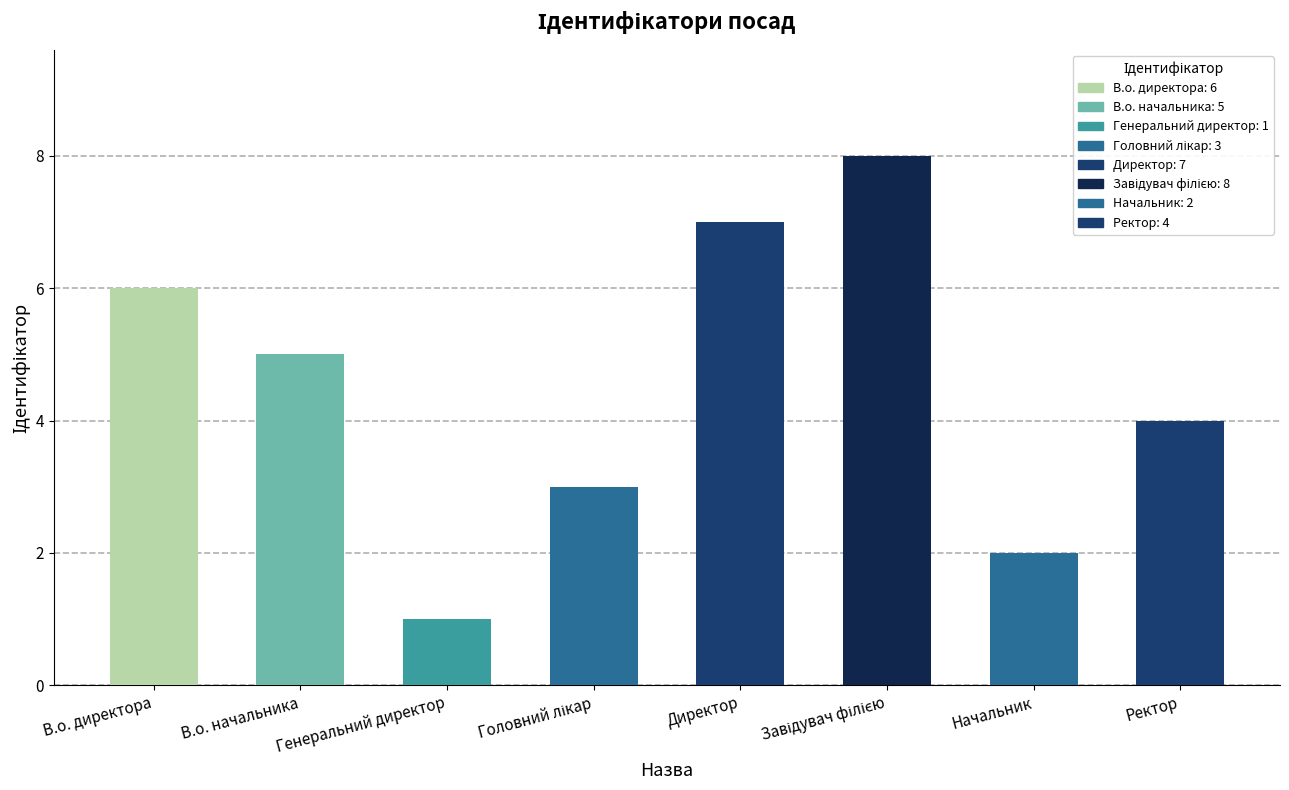

At which label is the value closest to 4?

Ректор